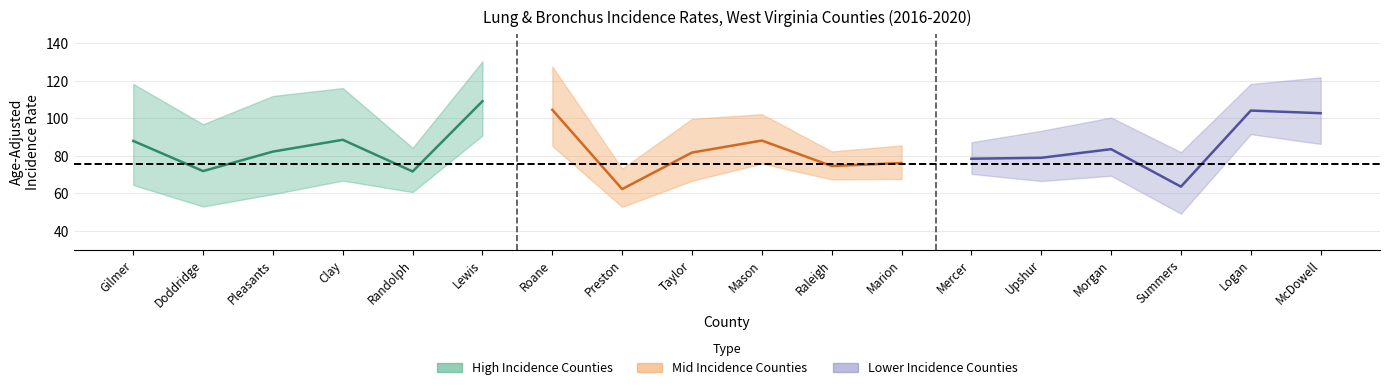

Reading left to right, list all the values displayed in this chart.

Rate: 88.0	71.9	82.3	88.6	71.7	109.2	104.6	62.3	81.8	88.2	74.6	76.2	78.5	79.0	83.6	63.6	104.2	102.8
Lower CI: 64.5	53.0	59.6	66.8	60.7	90.9	85.3	52.8	66.7	75.9	67.5	67.7	70.4	66.6	69.4	49.2	91.6	86.4
Upper CI: 118.4	96.9	112.0	116.2	84.3	130.5	127.7	73.2	99.8	102.3	82.4	85.6	87.3	93.4	100.5	82.0	118.4	121.9